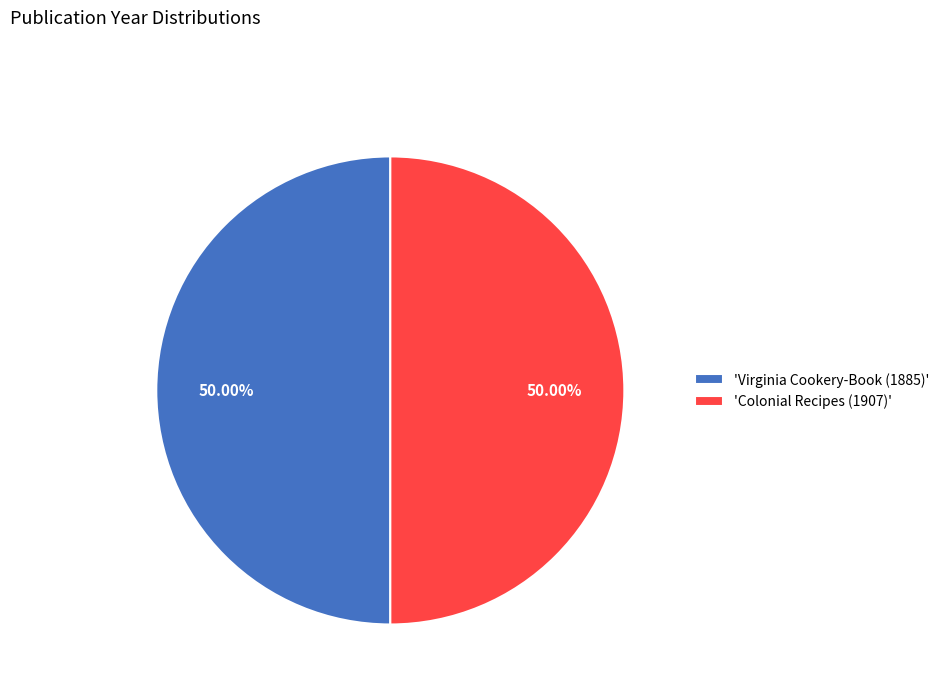

Is the sum of 'Colonial Recipes (1907)' and 'Virginia Cookery-Book (1885)' greater than half?

Yes